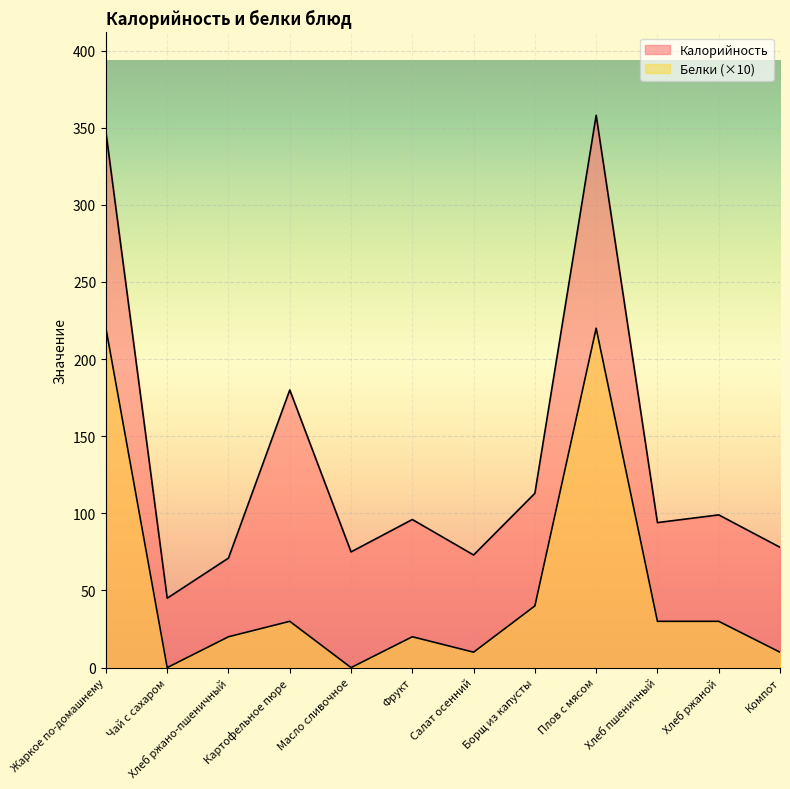

True or false: Белки and Калорийность intersect in this chart.

False